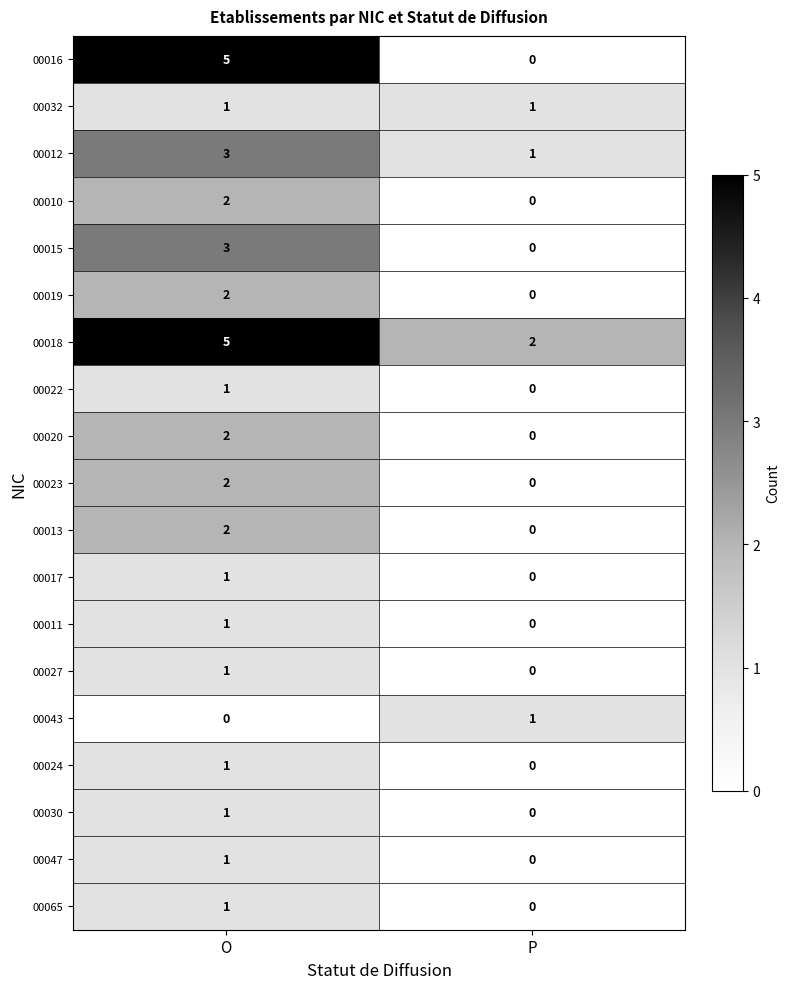

At which label does 00018 reach its peak?

O